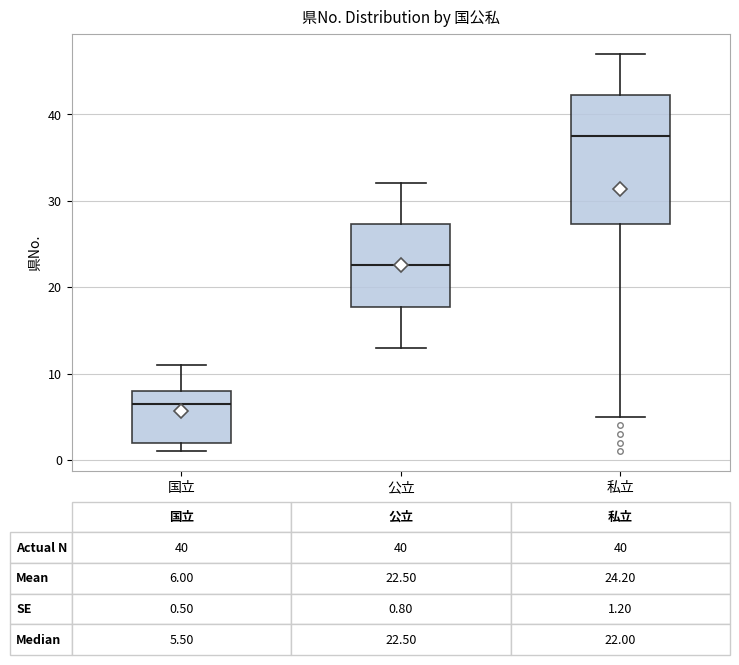

Which box's median line is the highest?

私立